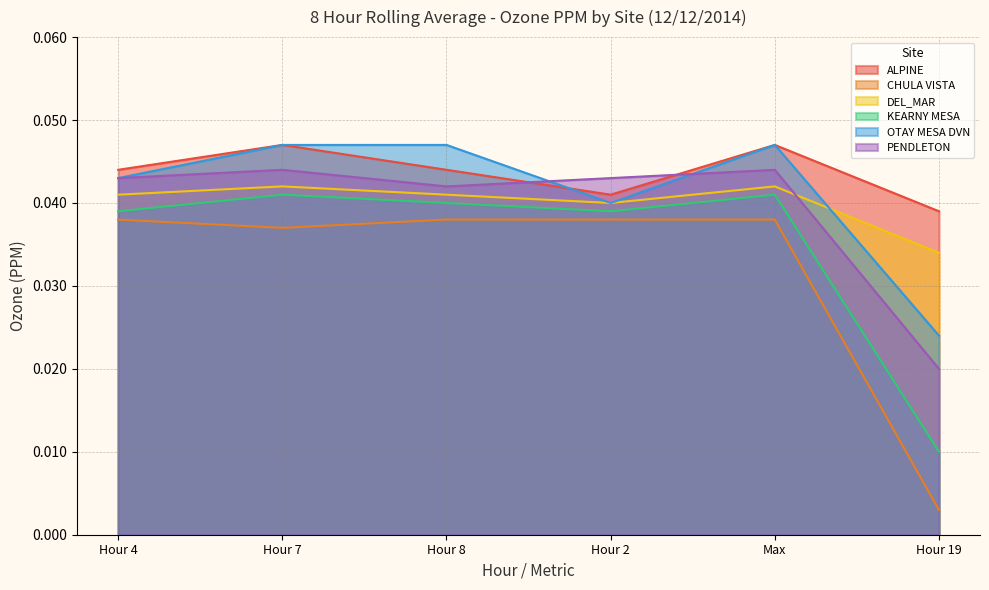

True or false: CHULA VISTA and OTAY MESA DVN cross at least once.

False